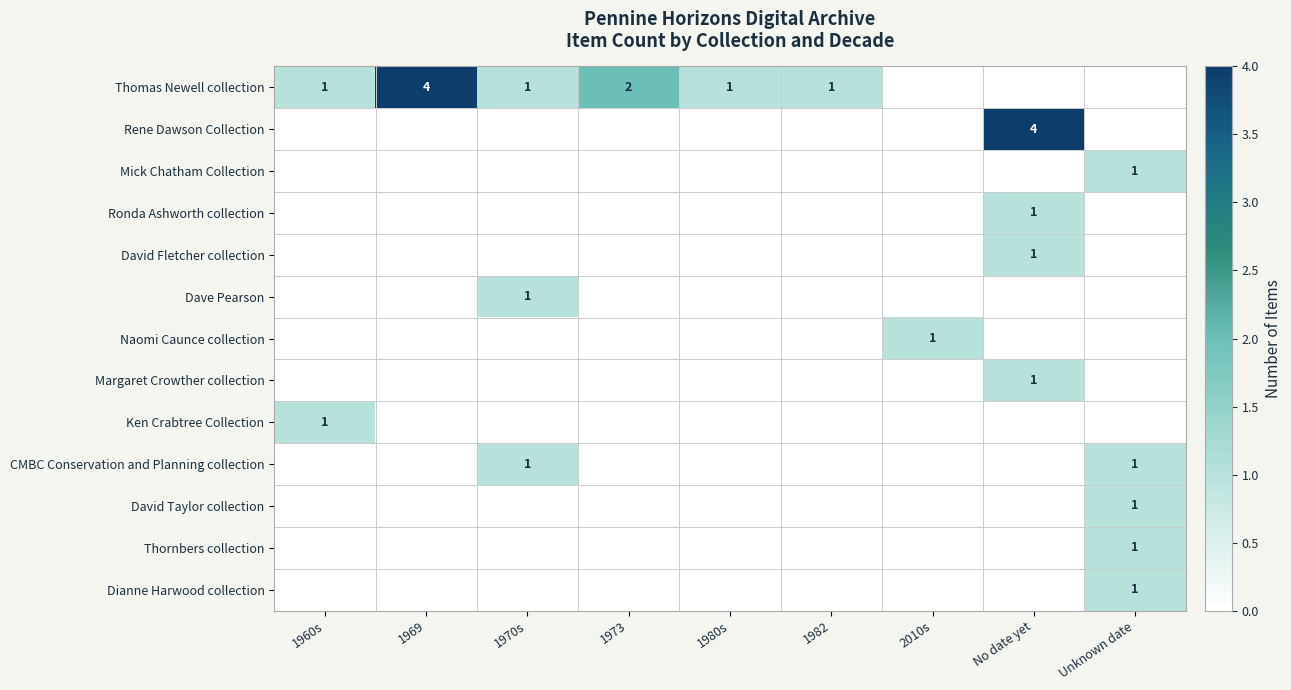

Is it true that David Taylor collection equals 1 at Unknown date?

True